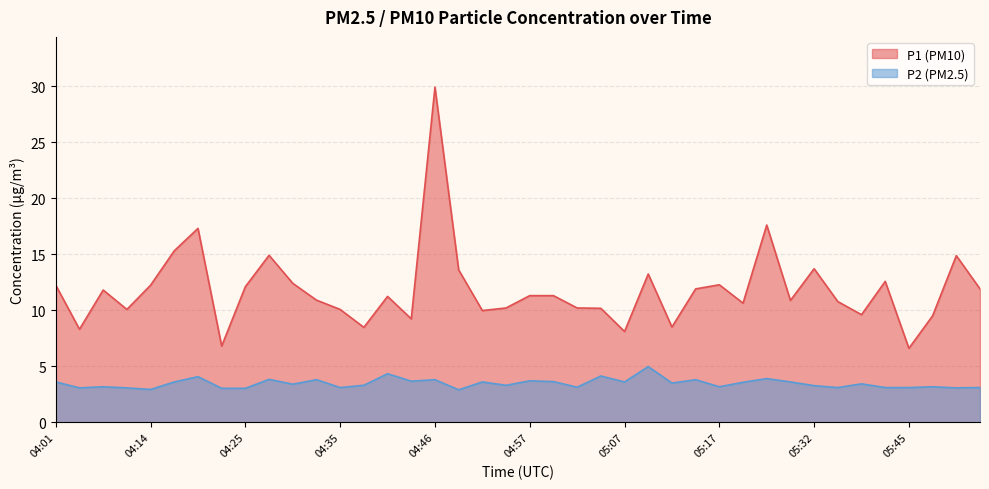

Reading left to right, transcribe all the data shown in this chart.

P1: 04:01=12.2	04:03=8.3	04:06=11.8	04:11=10.1	04:14=12.2	04:17=15.3	04:19=17.3	04:22=6.8	04:25=12.1	04:27=14.9	04:30=12.4	04:33=10.9	04:35=10.1	04:38=8.5	04:41=11.2	04:43=9.2	04:46=29.9	04:49=13.6	04:52=10.0	04:54=10.2	04:57=11.3	04:59=11.3	05:02=10.2	05:04=10.2	05:07=8.1	05:09=13.2	05:12=8.5	05:15=11.9	05:17=12.3	05:23=10.6	05:28=17.6	05:29=10.9	05:32=13.7	05:35=10.8	05:37=9.6	05:42=12.6	05:45=6.6	05:47=9.5	05:50=14.9	05:52=11.9
P2: 04:01=3.6	04:03=3.1	04:06=3.2	04:11=3.1	04:14=2.9	04:17=3.6	04:19=4.1	04:22=3.0	04:25=3.0	04:27=3.8	04:30=3.4	04:33=3.8	04:35=3.1	04:38=3.3	04:41=4.3	04:43=3.7	04:46=3.8	04:49=2.9	04:52=3.6	04:54=3.3	04:57=3.7	04:59=3.6	05:02=3.1	05:04=4.1	05:07=3.6	05:09=5.0	05:12=3.5	05:15=3.8	05:17=3.2	05:23=3.6	05:28=3.9	05:29=3.6	05:32=3.3	05:35=3.1	05:37=3.4	05:42=3.1	05:45=3.1	05:47=3.2	05:50=3.1	05:52=3.1